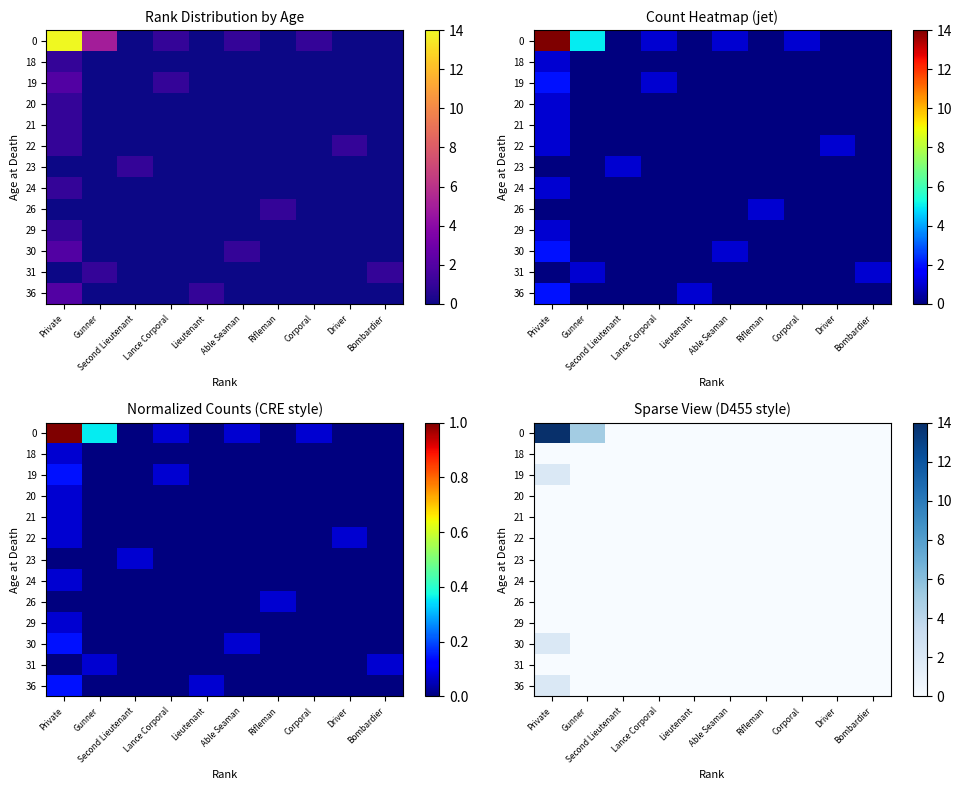

At which category is the sum across all series the highest?

Private